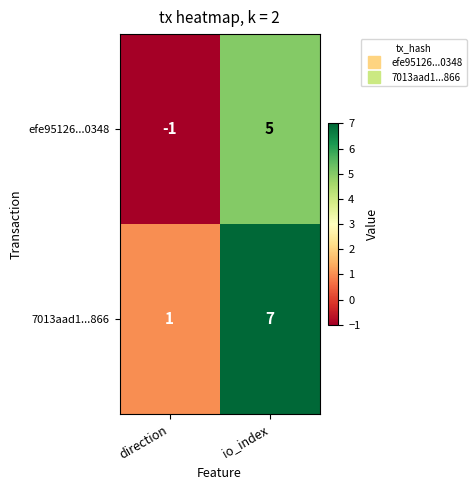

Reading left to right, extract all data points from this chart.

efe95126...0348: -1	5
7013aad1...866: 1	7